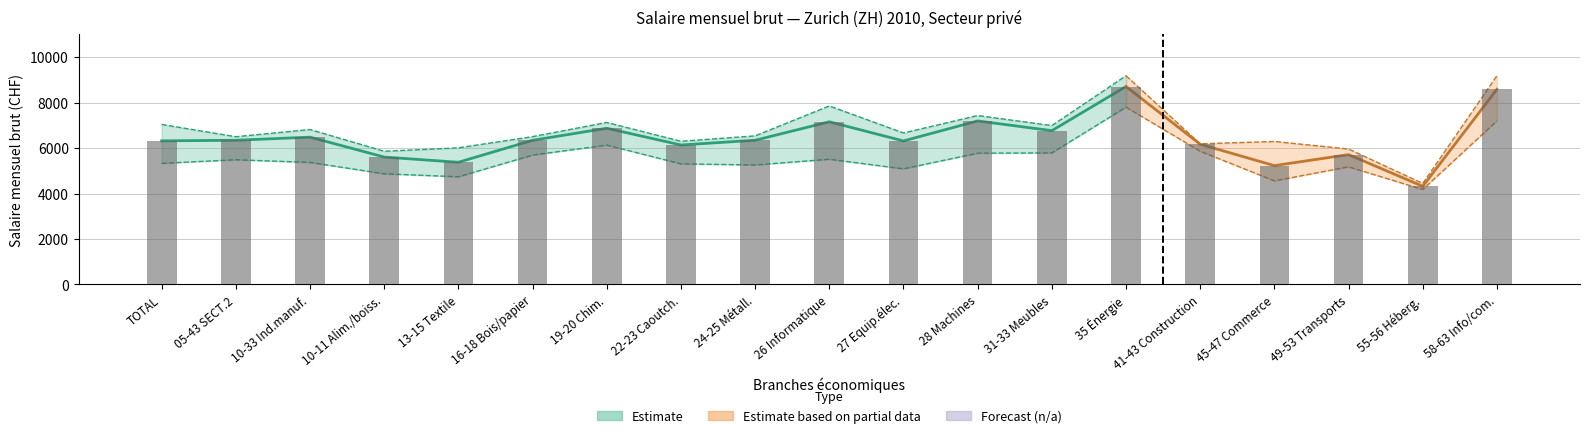

How many groups of bars are there?

19